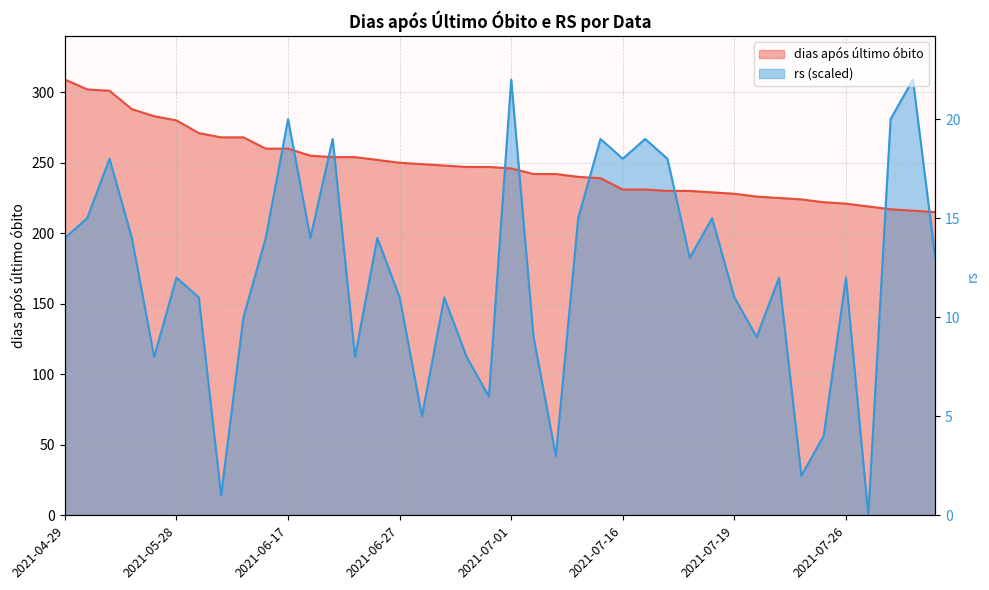

At which label is rs closest to 154?

2021-06-06